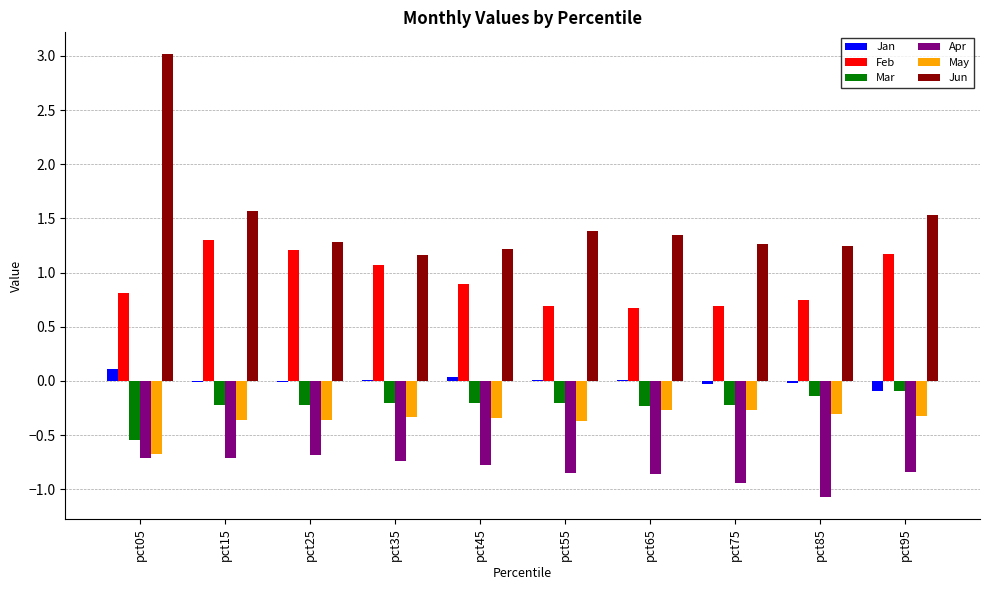

At which category does the chart reach its peak across all series?

pct05